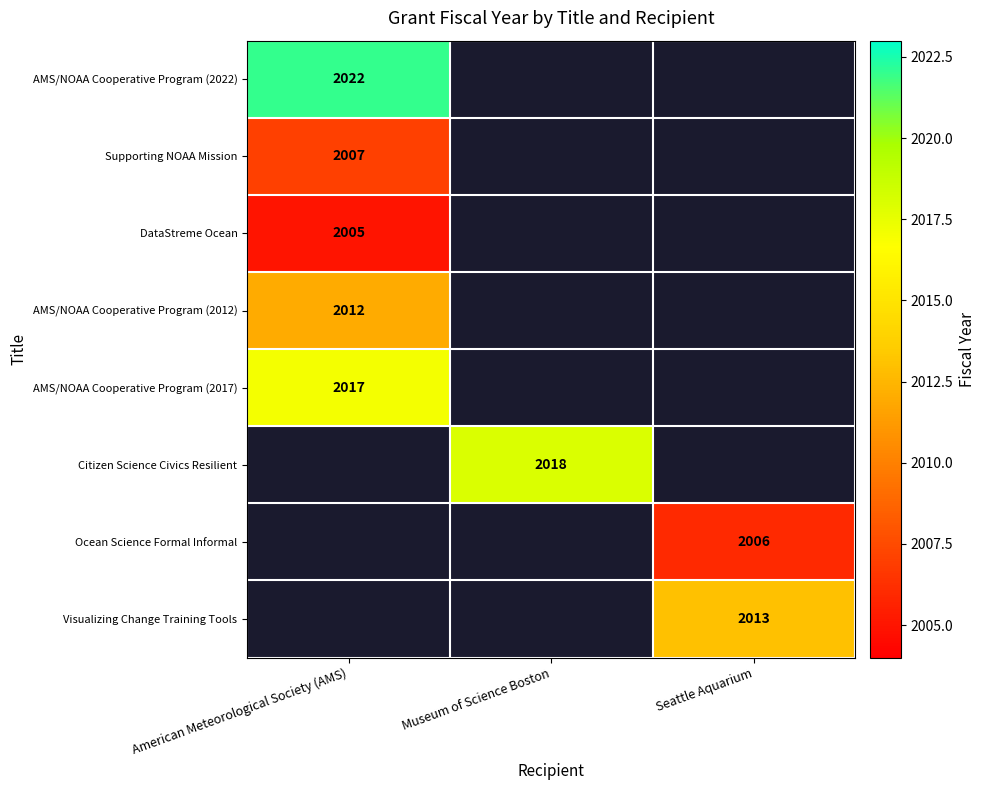

The value of Citizen Science Civics Resilient at Museum of Science Boston is 2018. True or false?

True